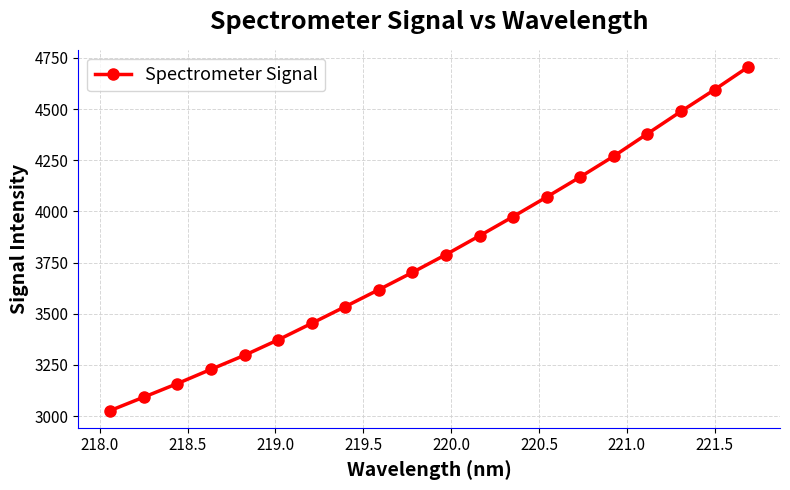

What is the greatest value displayed?

4705.3